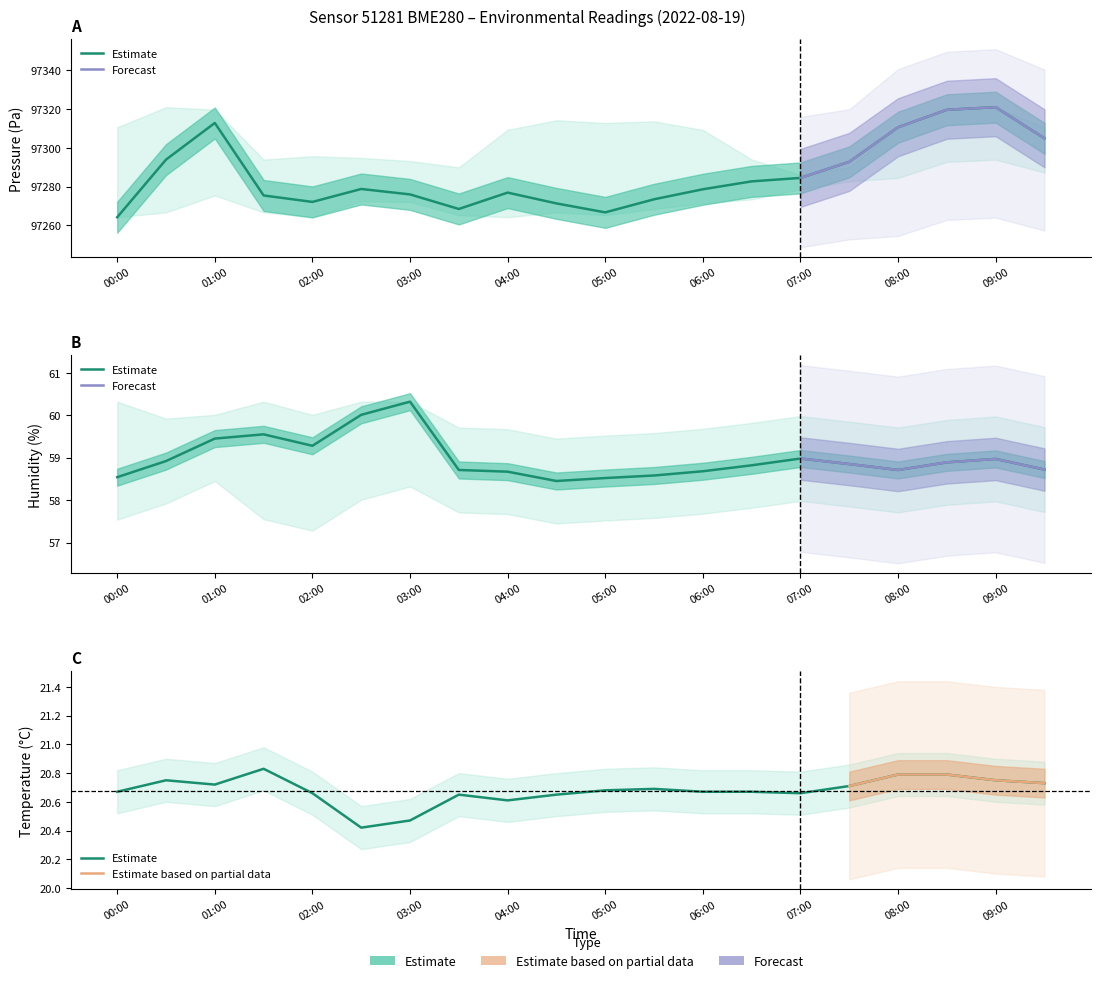

The value of humidity at 09:30 is 58.7. True or false?

True